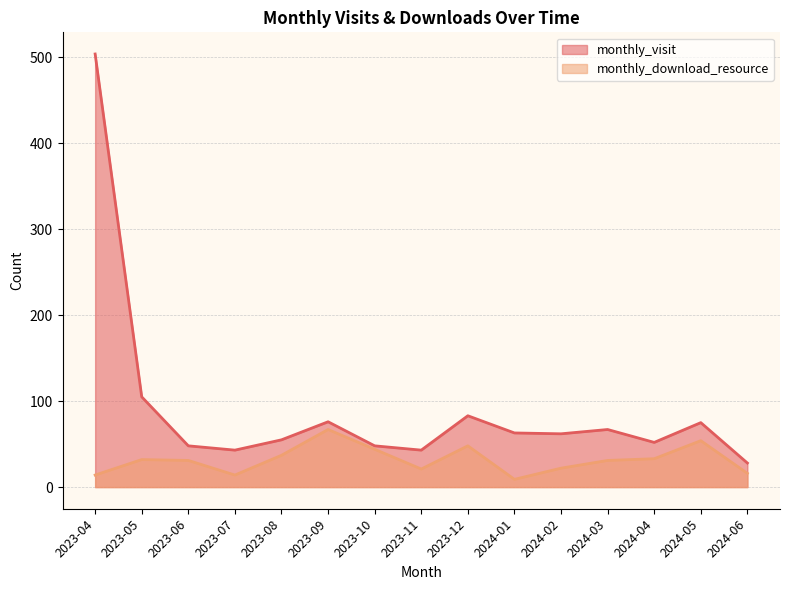

Which category has the highest value across all series?

2023-04